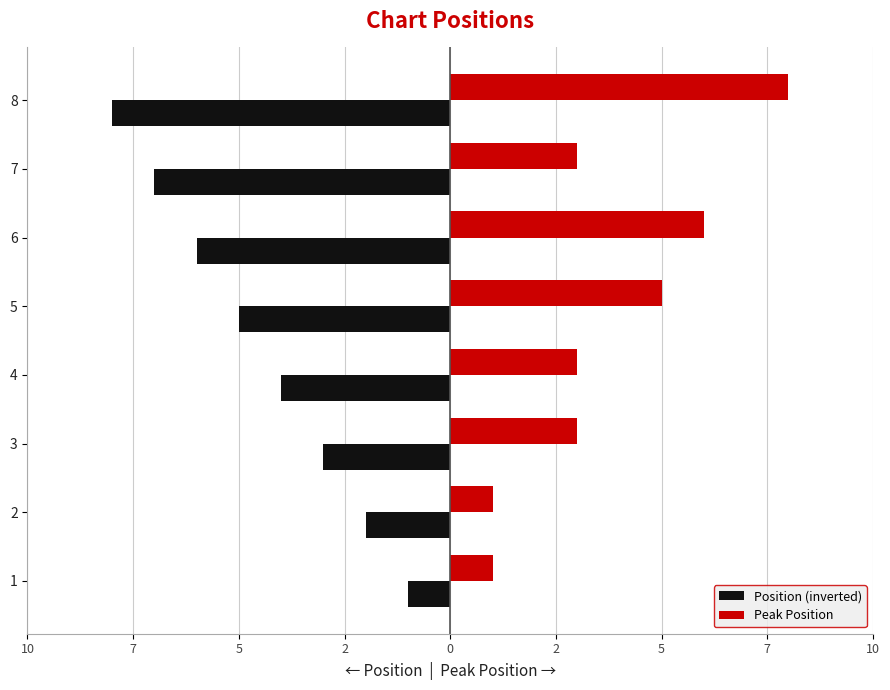

What are all the series names shown in the legend?

Position (inverted), Peak Position